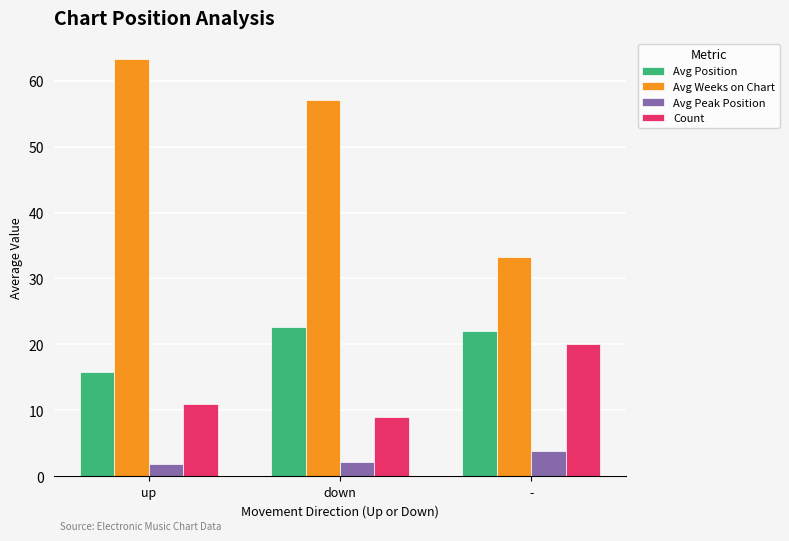

Count the Avg Peak Position values in the range 1 to 3.

2